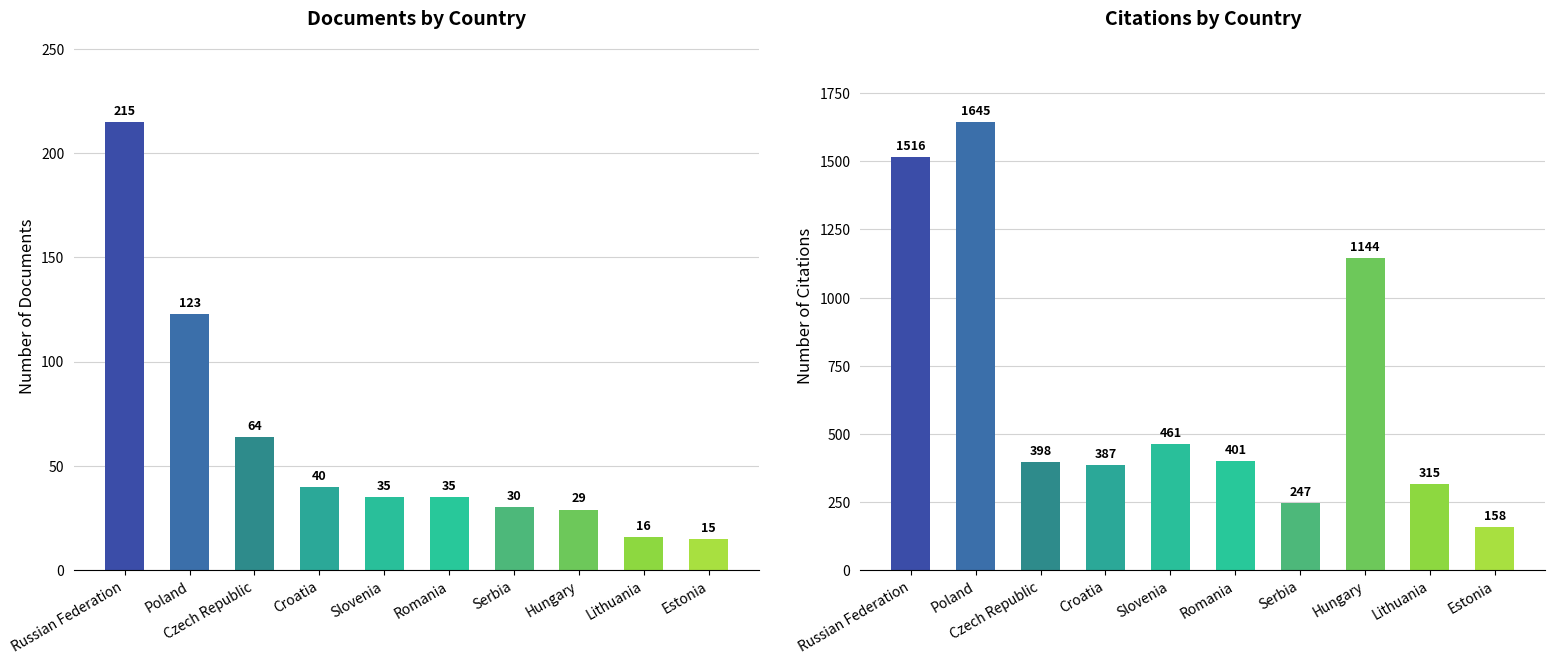

What is the difference between the Citations values at Estonia and Russian Federation?

1358